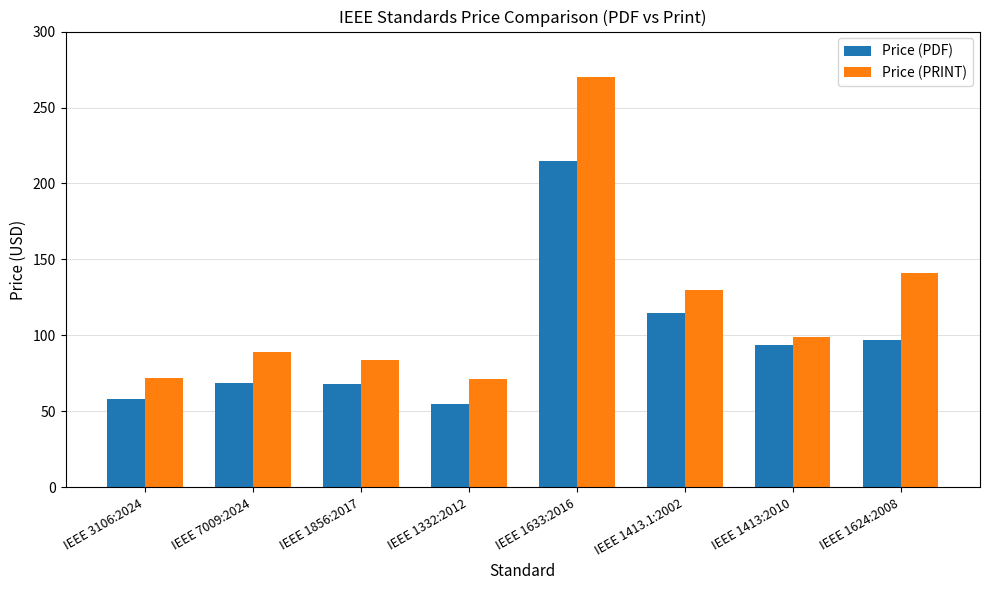

What are all the series names shown in the legend?

Price (PDF), Price (PRINT)